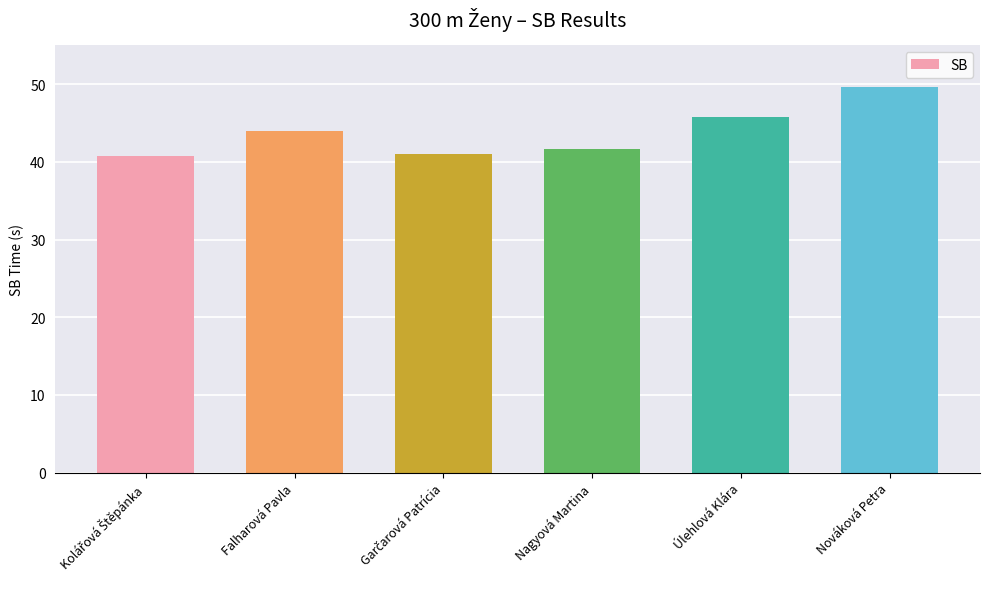

What is the greatest value displayed?

49.7